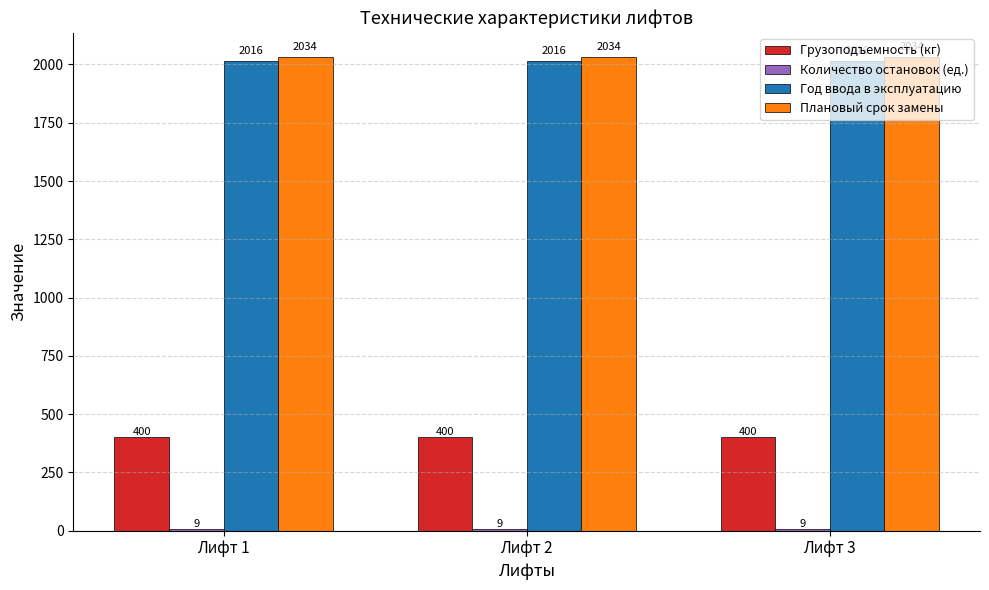

Which series has the largest total across all categories?

Плановый срок замены